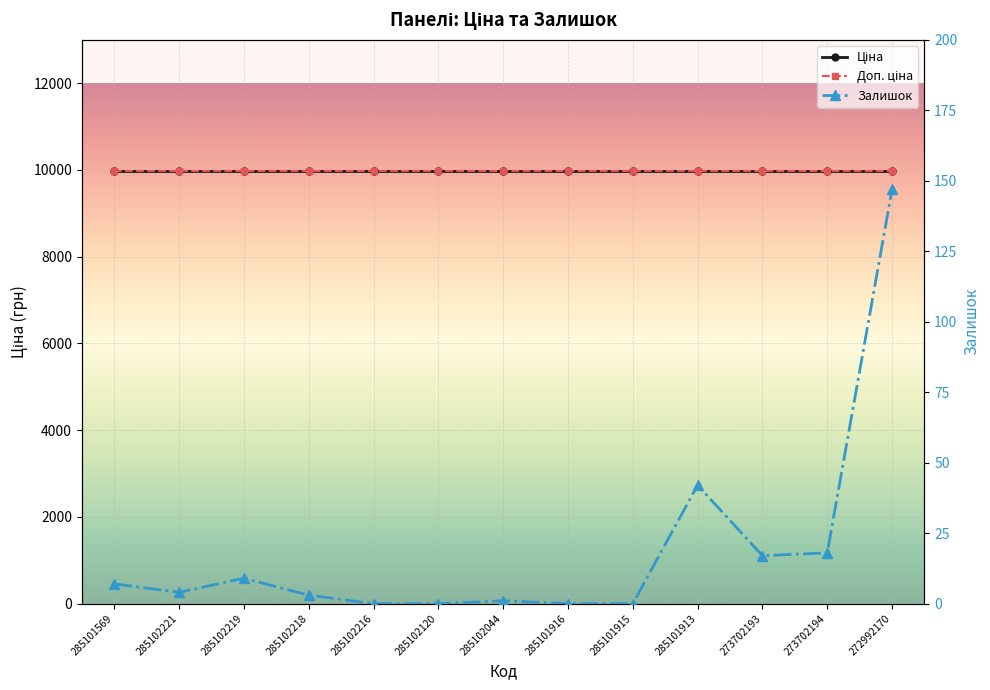

Count the number of data series in this chart.

3